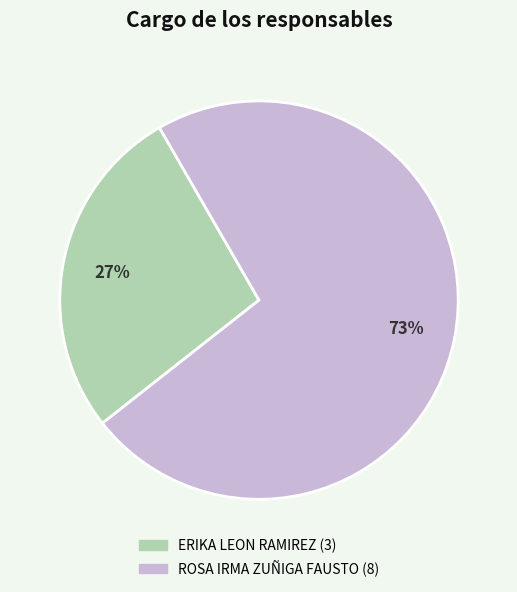

How many slices are in this pie chart?

2